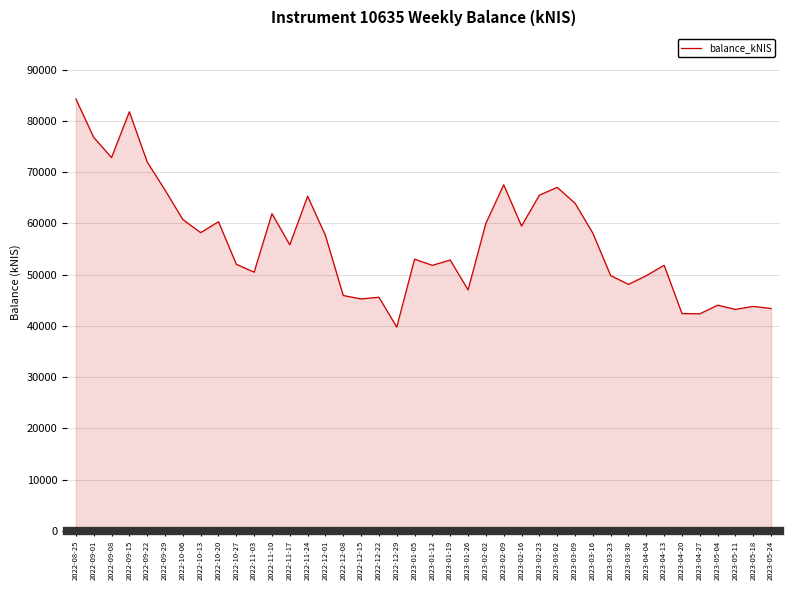

How many series are shown in this chart?

1